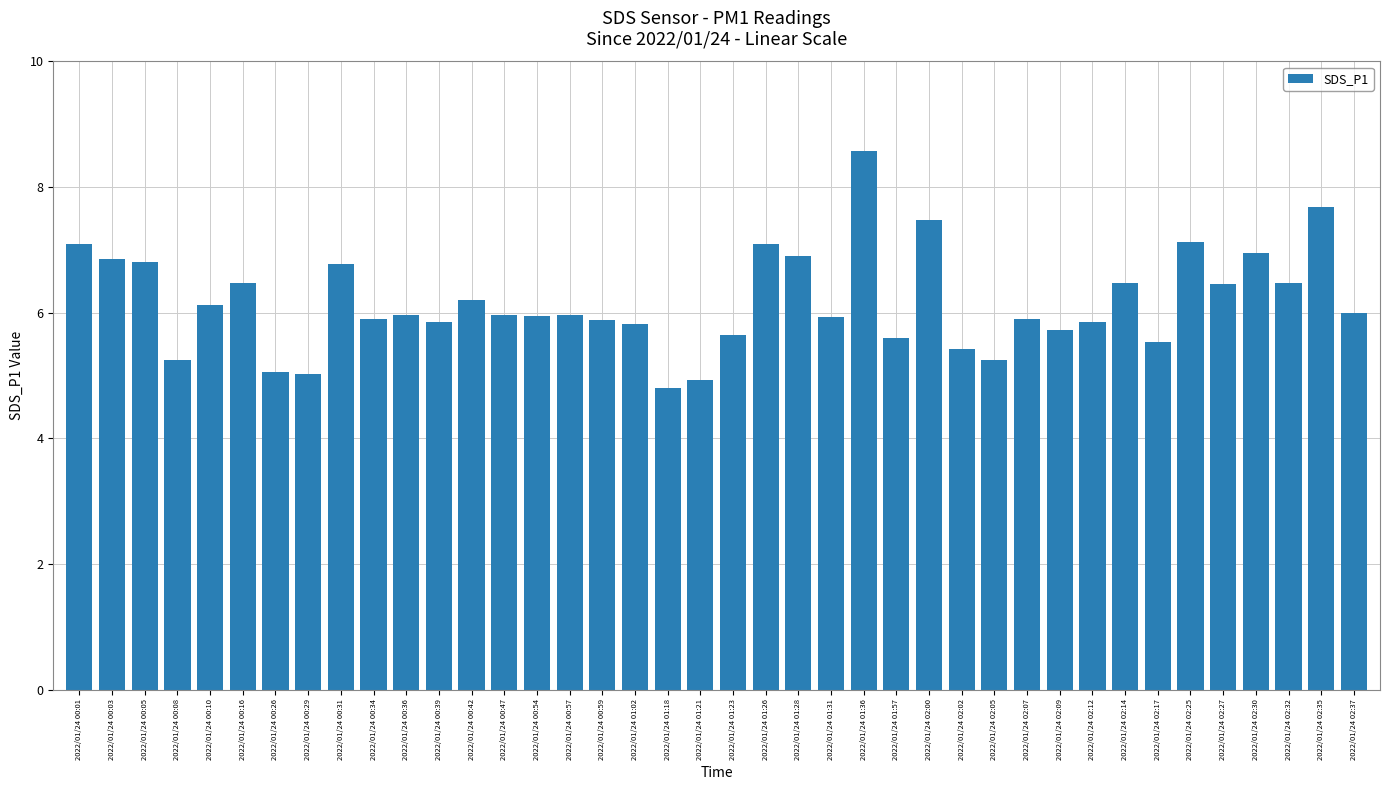

What is the label of the 39th bar from the right?

2022/01/24 00:03